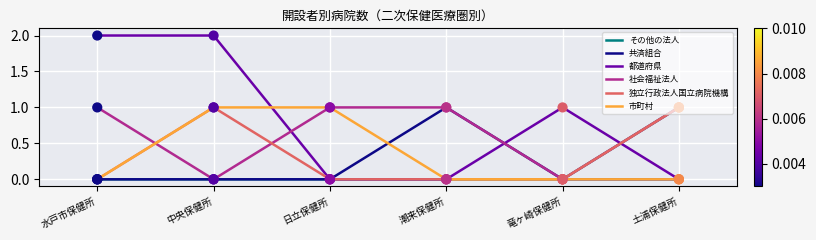

Which series has the largest total across all categories?

都道府県